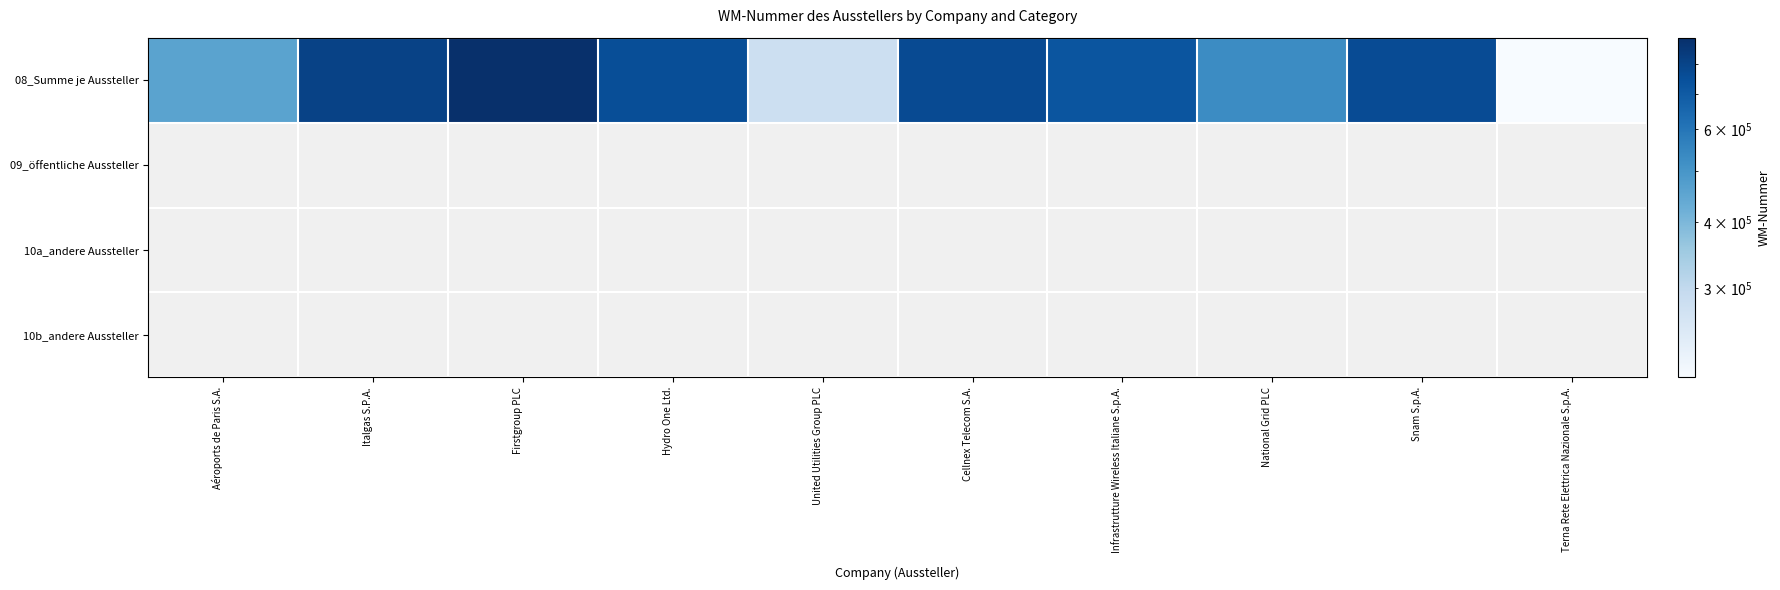

Is it true that 08_Summe je Aussteller equals 1342825.9 at Firstgroup PLC?

False